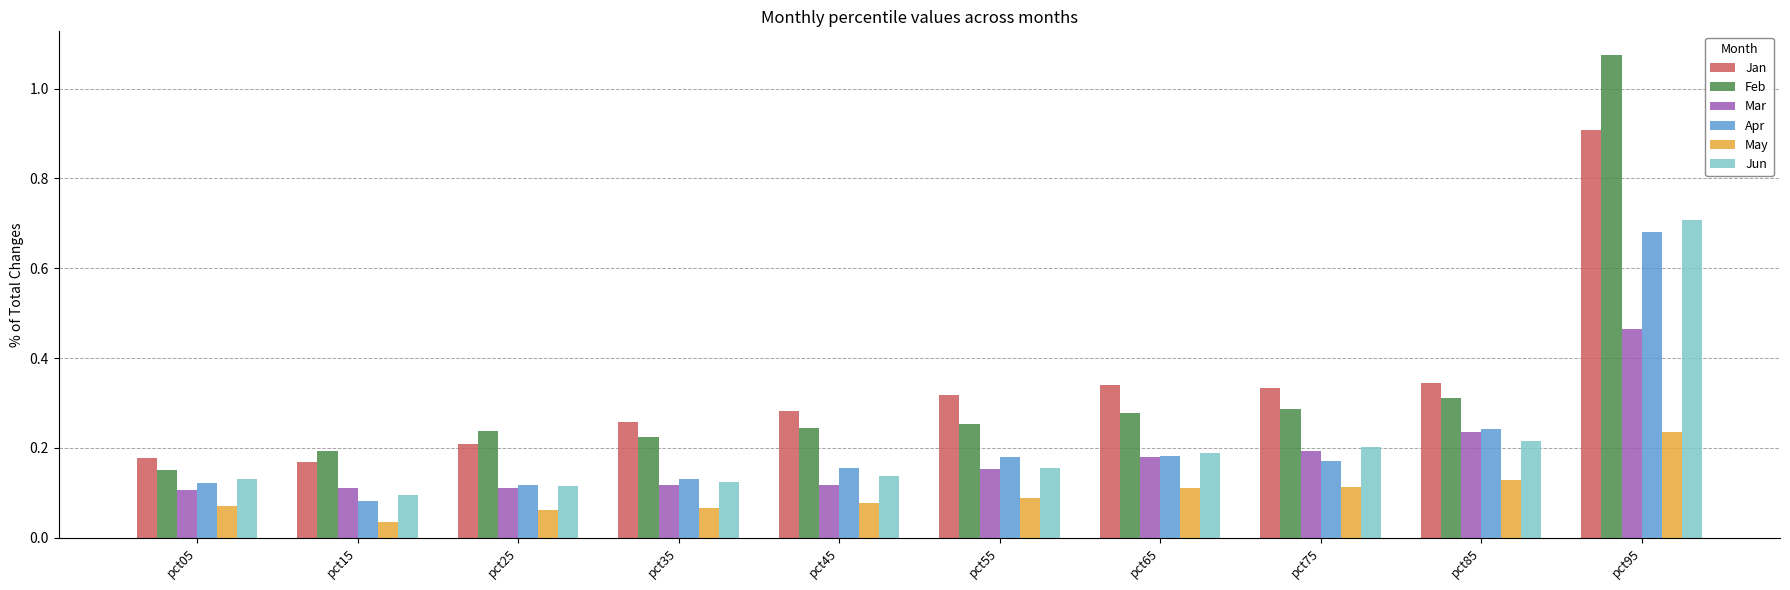

Where is Feb nearest to the value 0?

pct05